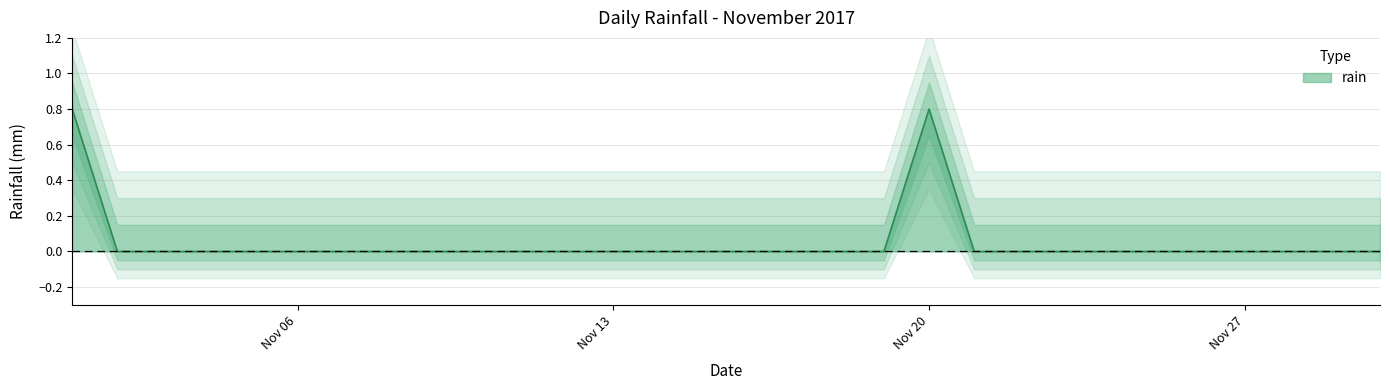

What is the average value?

0.1